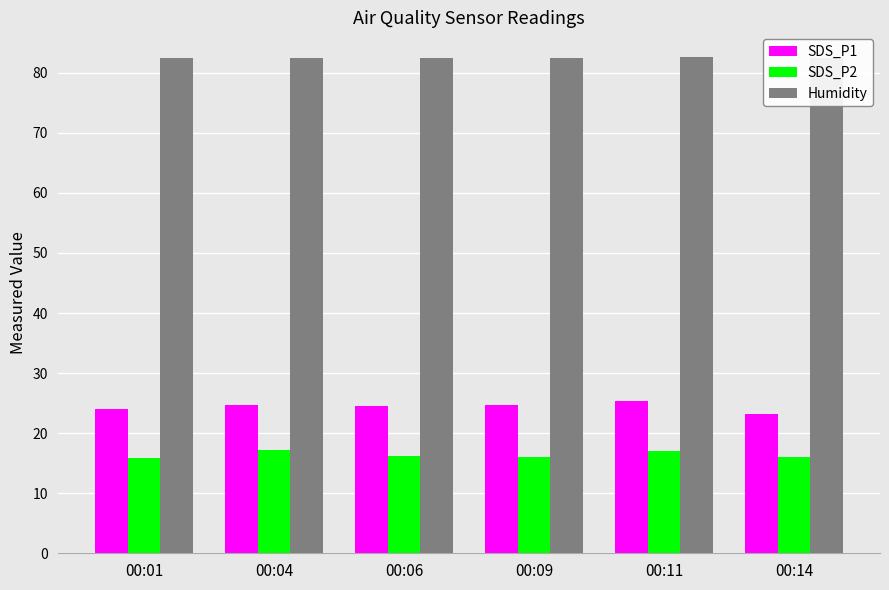

What is the sum of the Humidity values at 00:14 and 00:11?

165.1